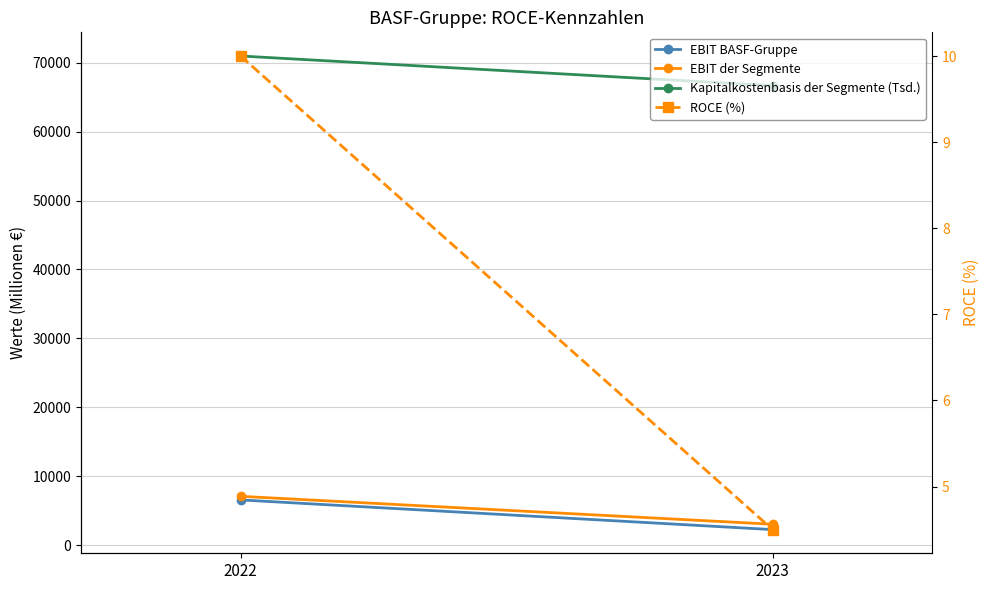

How many distinct data groups are displayed?

4